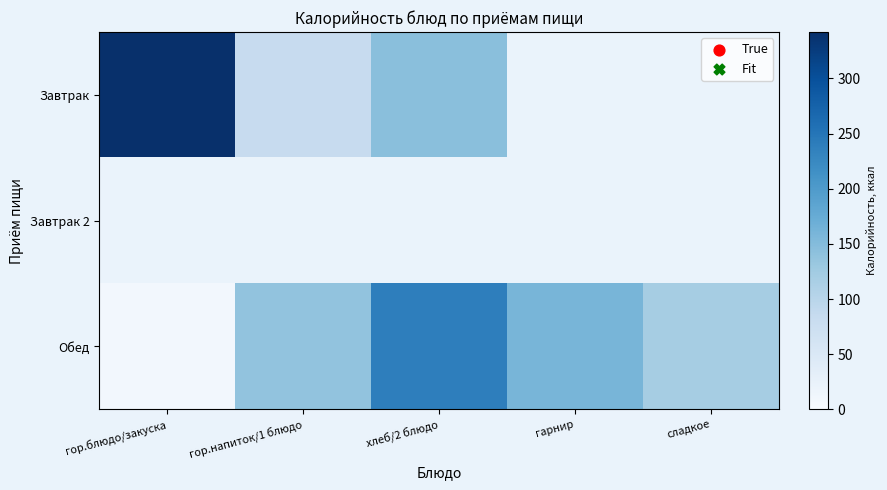

How many data points in Завтрак are less than 342?

2